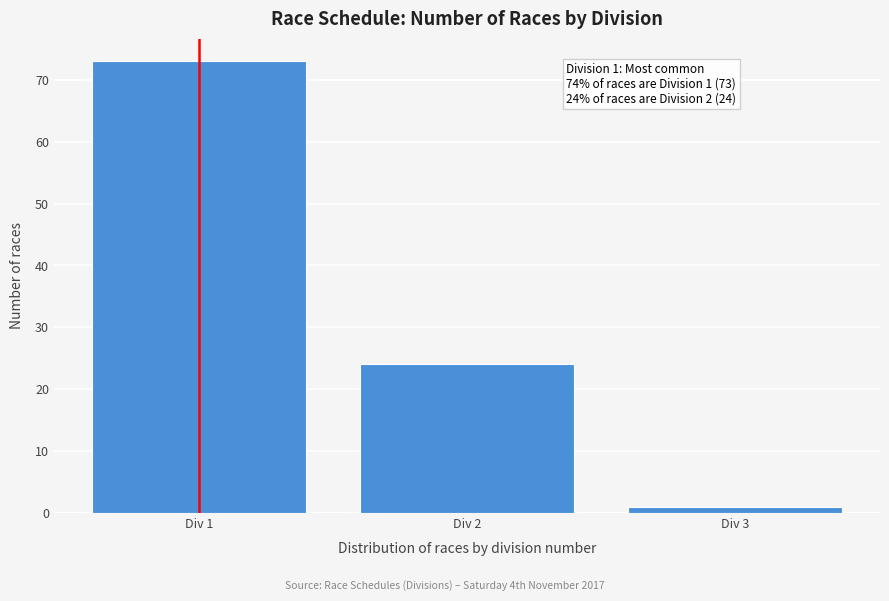

Reading left to right, what are all the values shown in this chart?

73	24	1